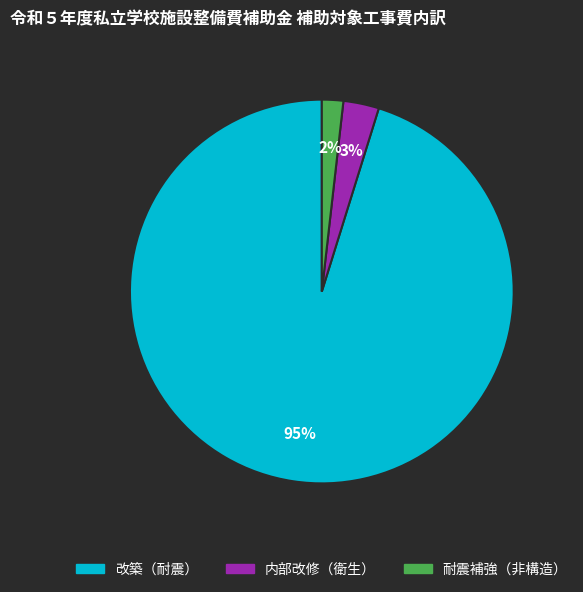

Which slice is the smallest?

耐震補強（非構造）